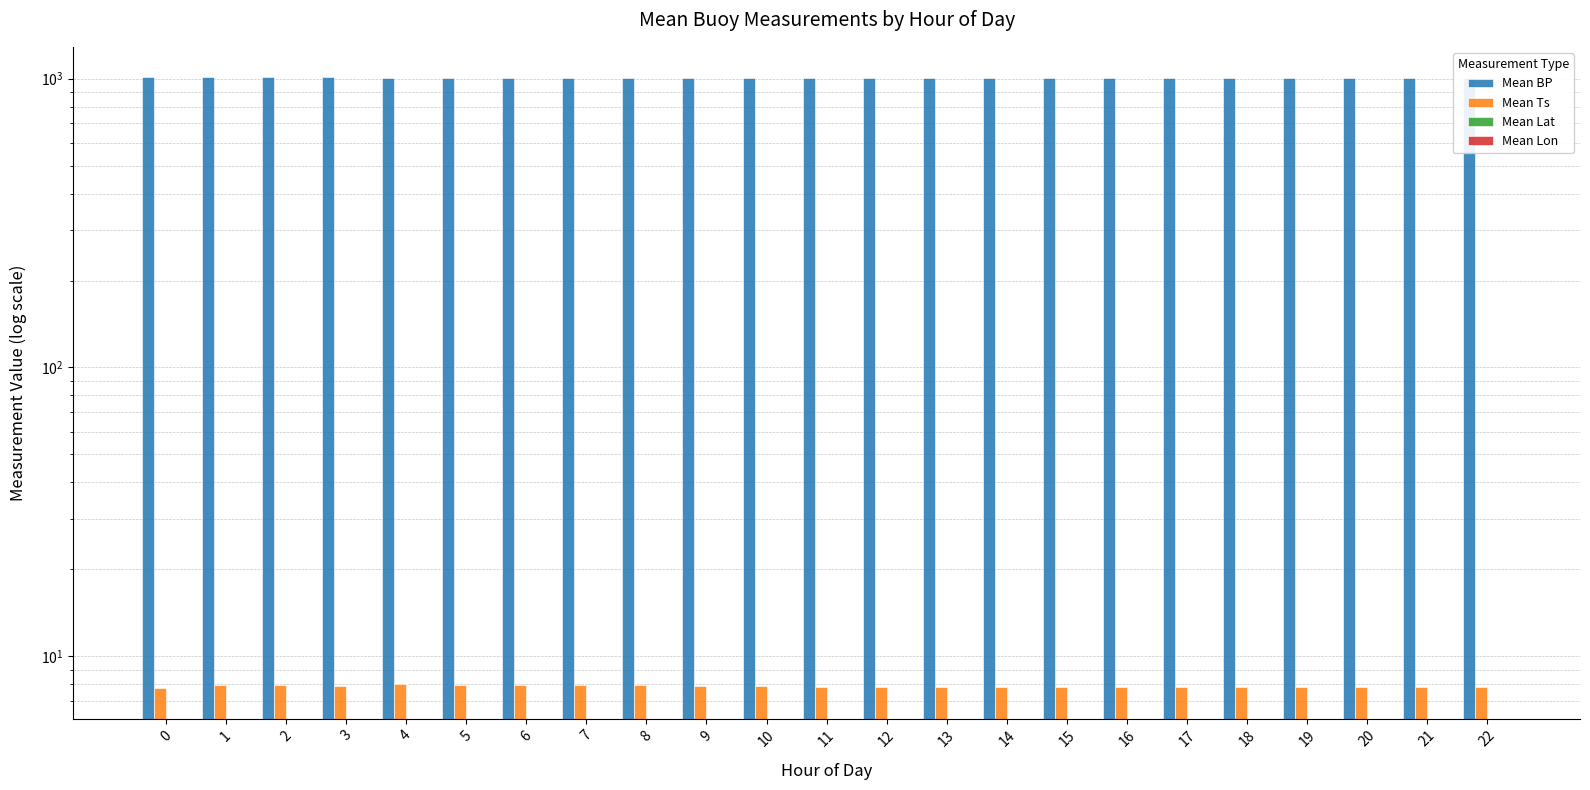

Is it true that Mean BP equals 496.1 at 7?

False